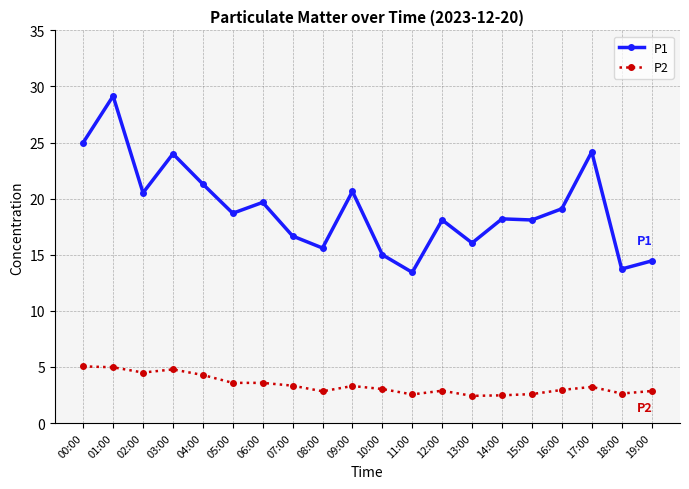

Which label corresponds to the largest value in the chart?

01:00